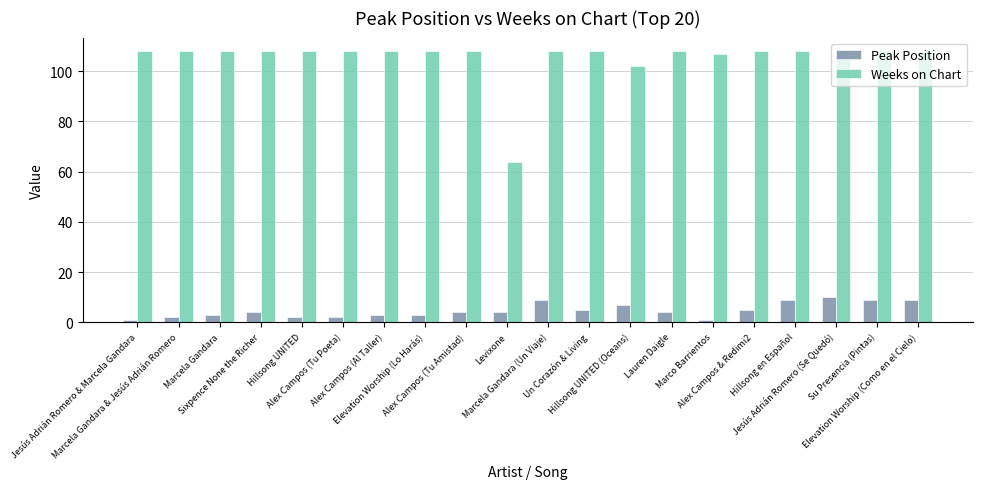

Is it true that Weeks on Chart equals 108 at Marcela Gandara & Jesús Adrián Romero?

True